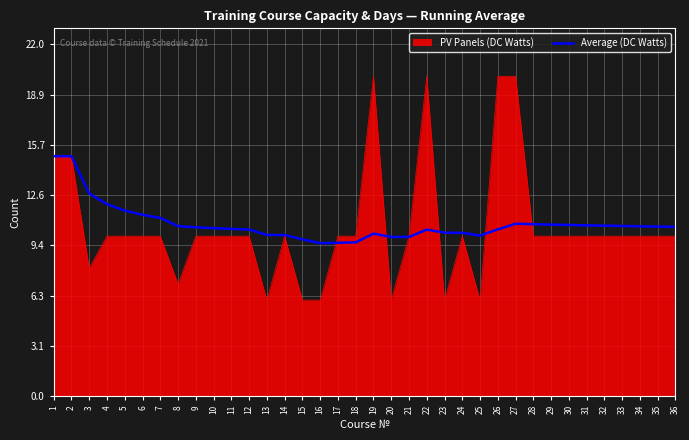

The Average (DC Watts) series shows 10.7 at 29. True or false?

True